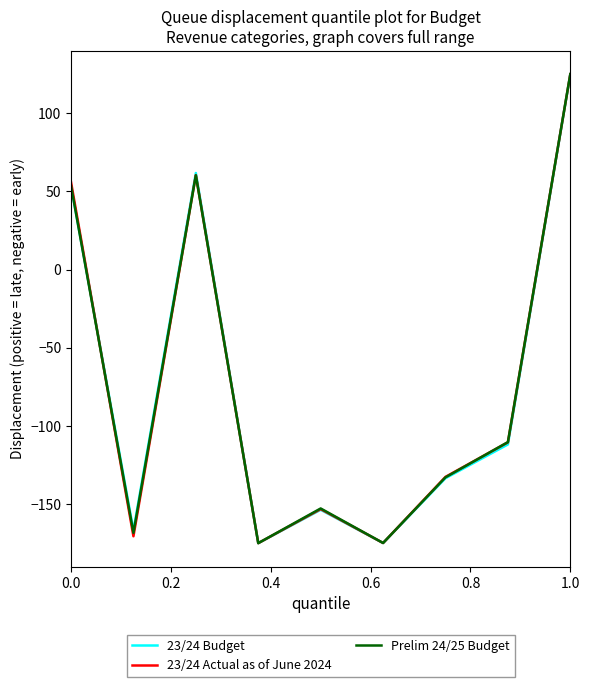

What is the average value of the 23/24 Actual as of June 2024 series?

-75.1